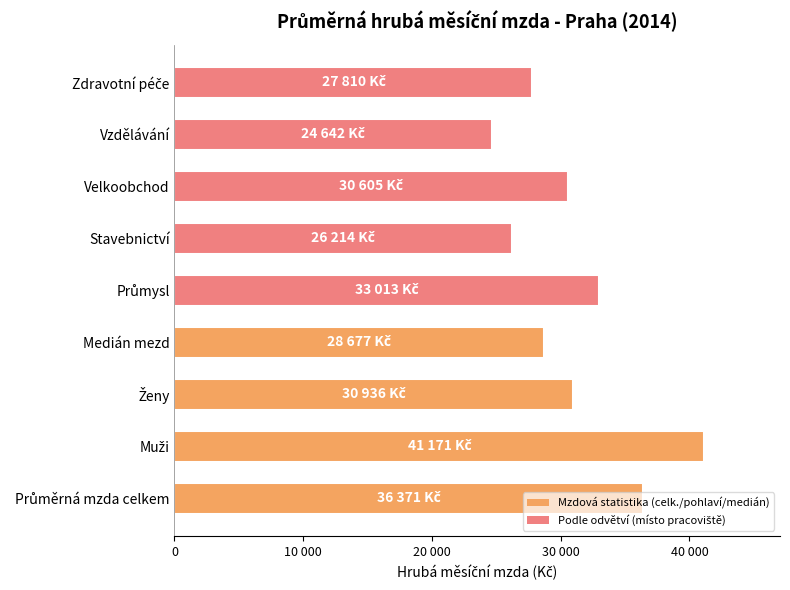

Are the bars horizontal?

Yes